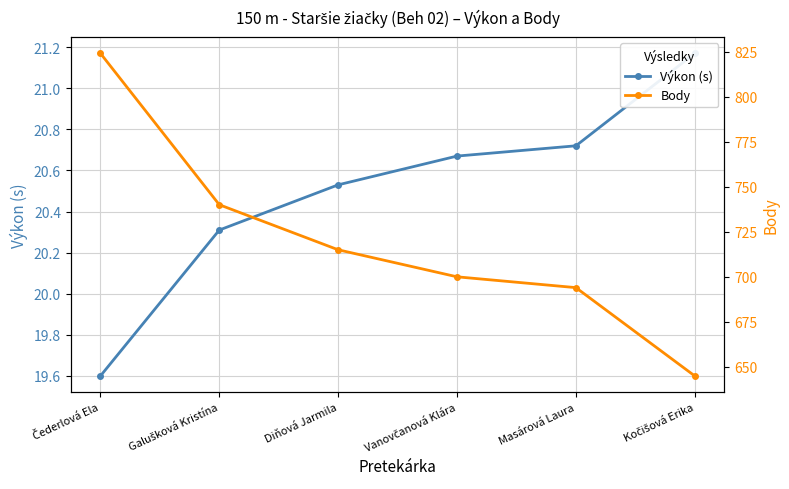

Reading left to right, extract all data points from this chart.

Výkon (s): 19.6	20.3	20.5	20.7	20.7	21.2
Body: 824.0	740.0	715.0	700.0	694.0	645.0